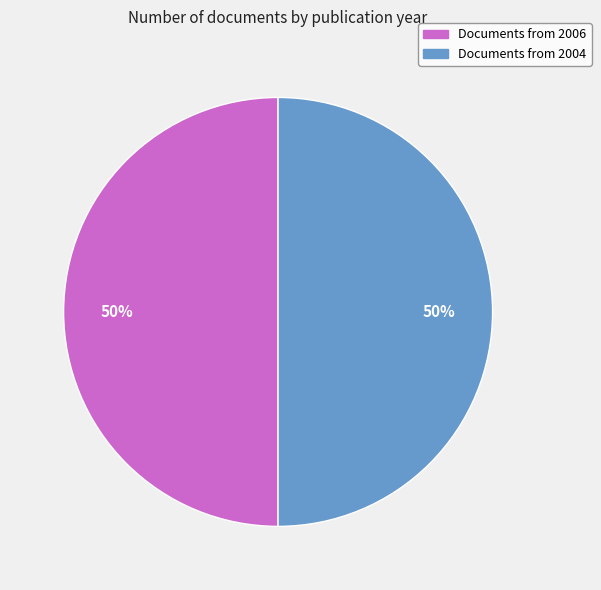

To the nearest percent, what is the average slice percentage?

50%